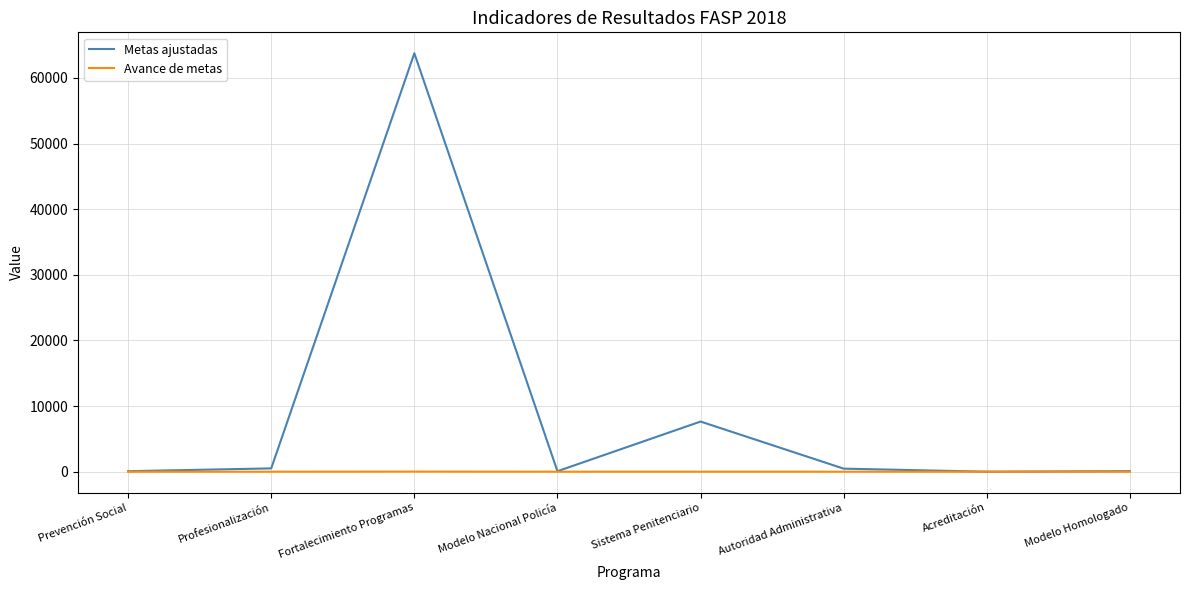

Which label corresponds to the largest value in the chart?

Fortalecimiento Programas